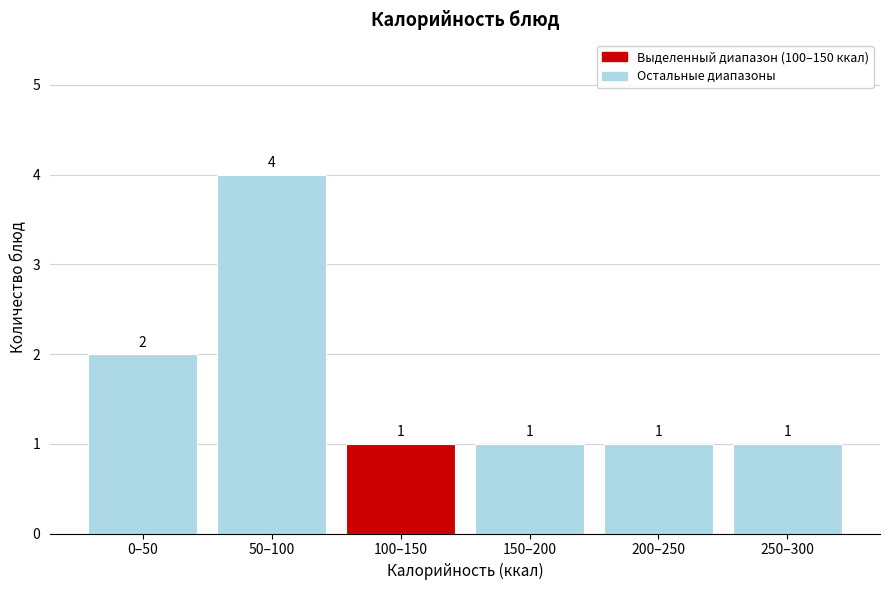

Reading left to right, what are all the values shown in this chart?

0–50=2	50–100=4	100–150=1	150–200=1	200–250=1	250–300=1